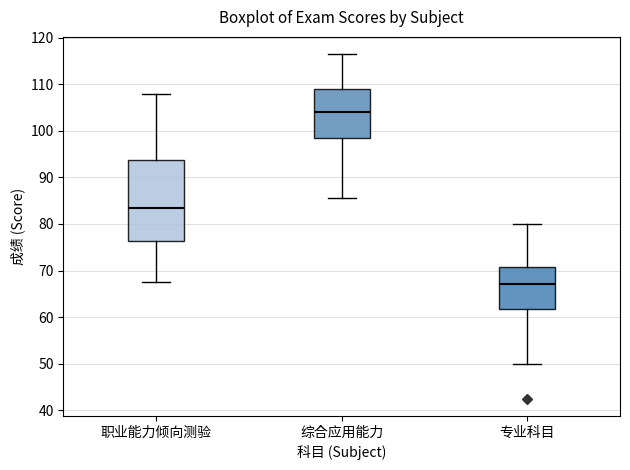

Which box has the highest median line?

综合应用能力